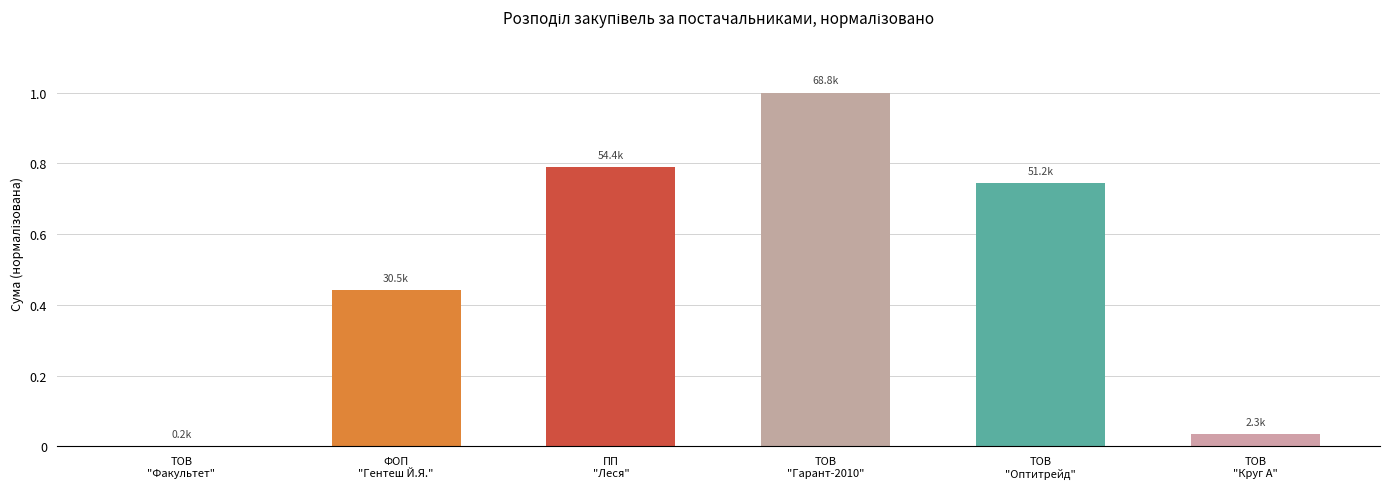

What is the sum of the values at ТОВ
"Оптитрейд" and ФОП
"Гентеш Й.Я."?

1.2